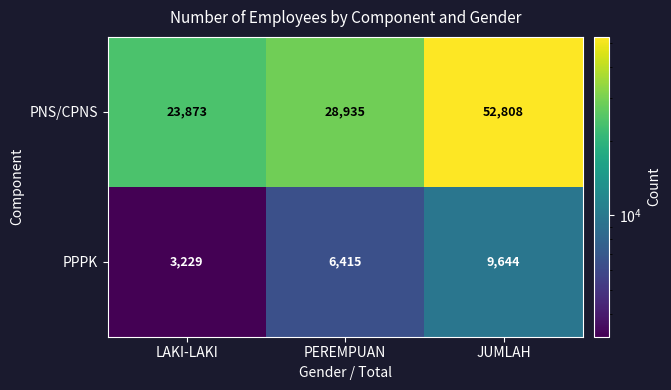

List the series in order of their overall mean, highest first.

PNS/CPNS, PPPK